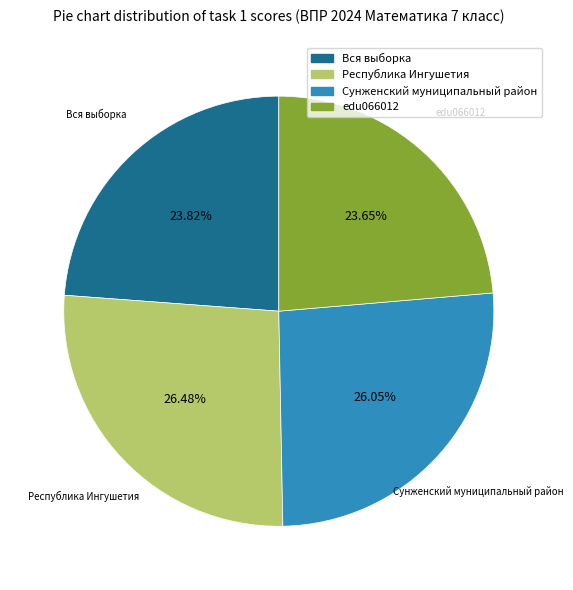

What is the ratio of the value at Вся выборка to the value at Республика Ингушетия?

0.9